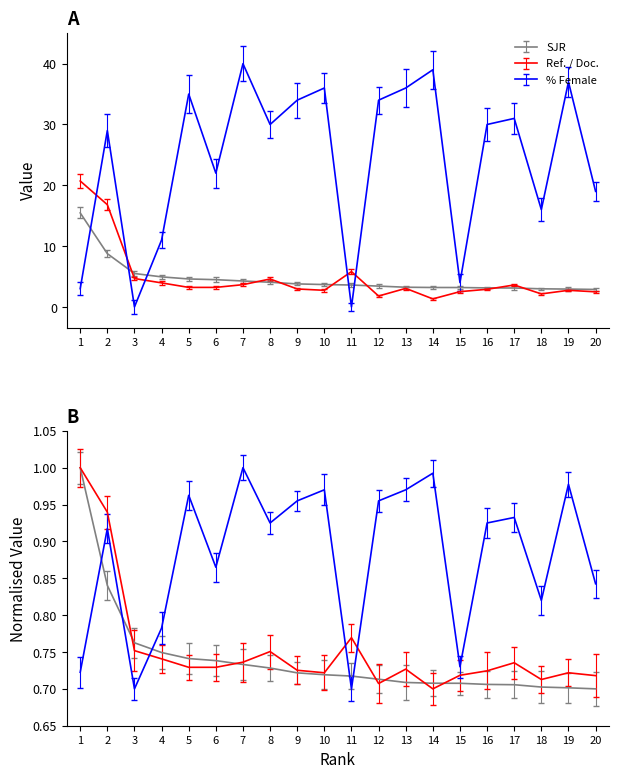

True or false: %Female has a value of 0.9 at 17.

True